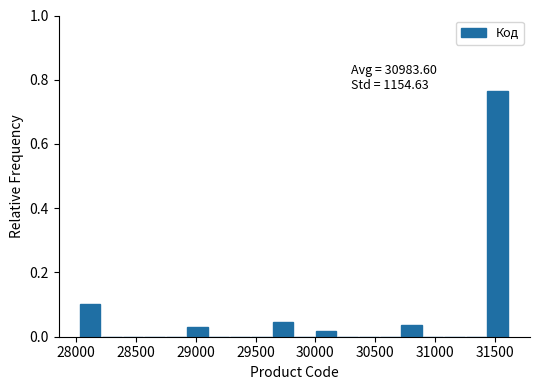

Around what value on the x-axis is the tallest bar? Give the approximate position of its centre, as read against the axis.

31500